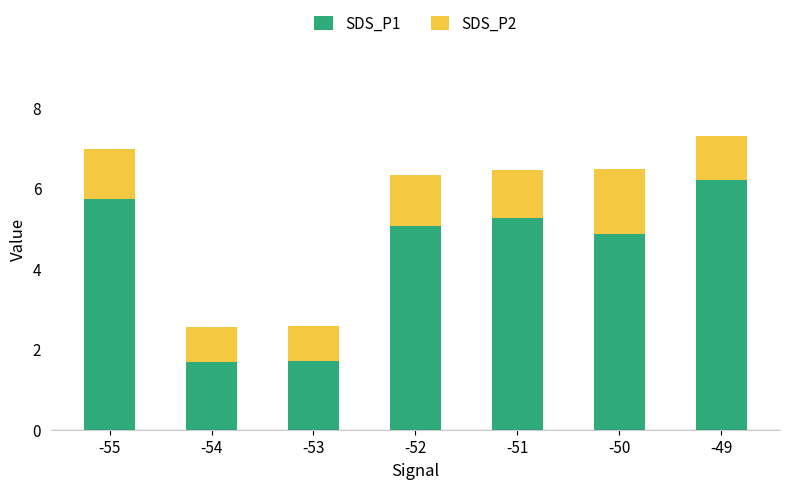

What is the minimum value for SDS_P1?

1.7